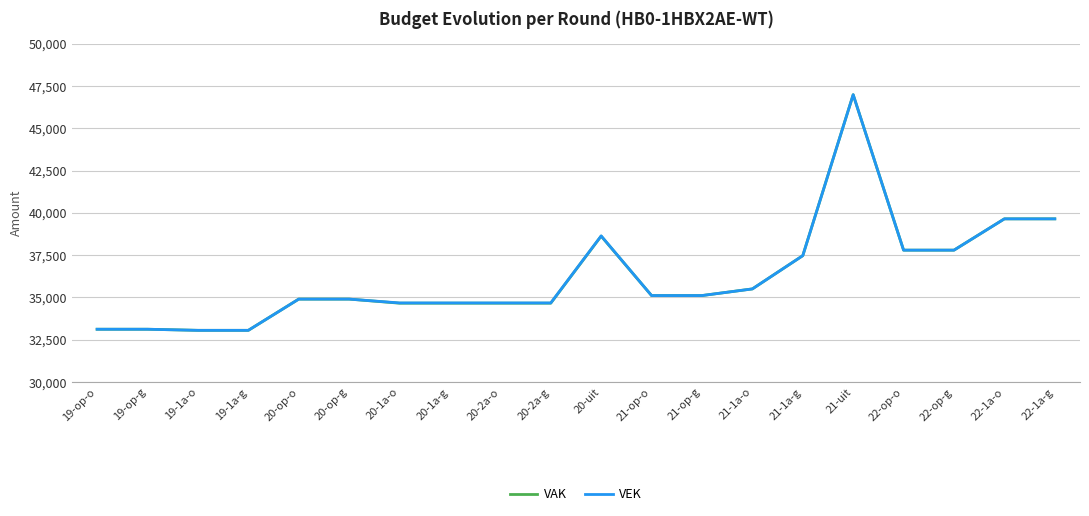

At how many categories does at least one series exceed 41209?

1